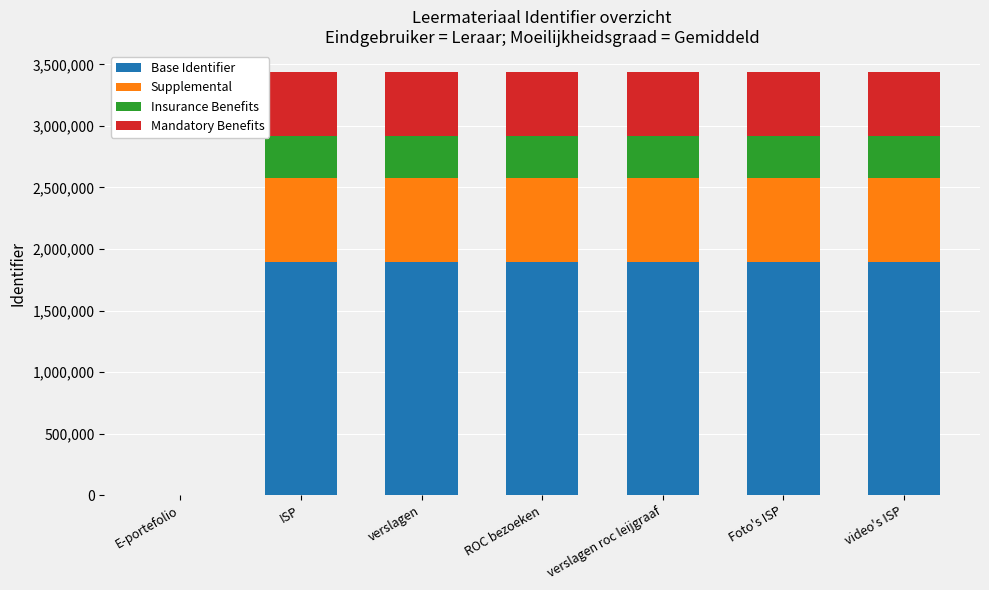

What is the highest value of the Base Identifier series?

1890647.6